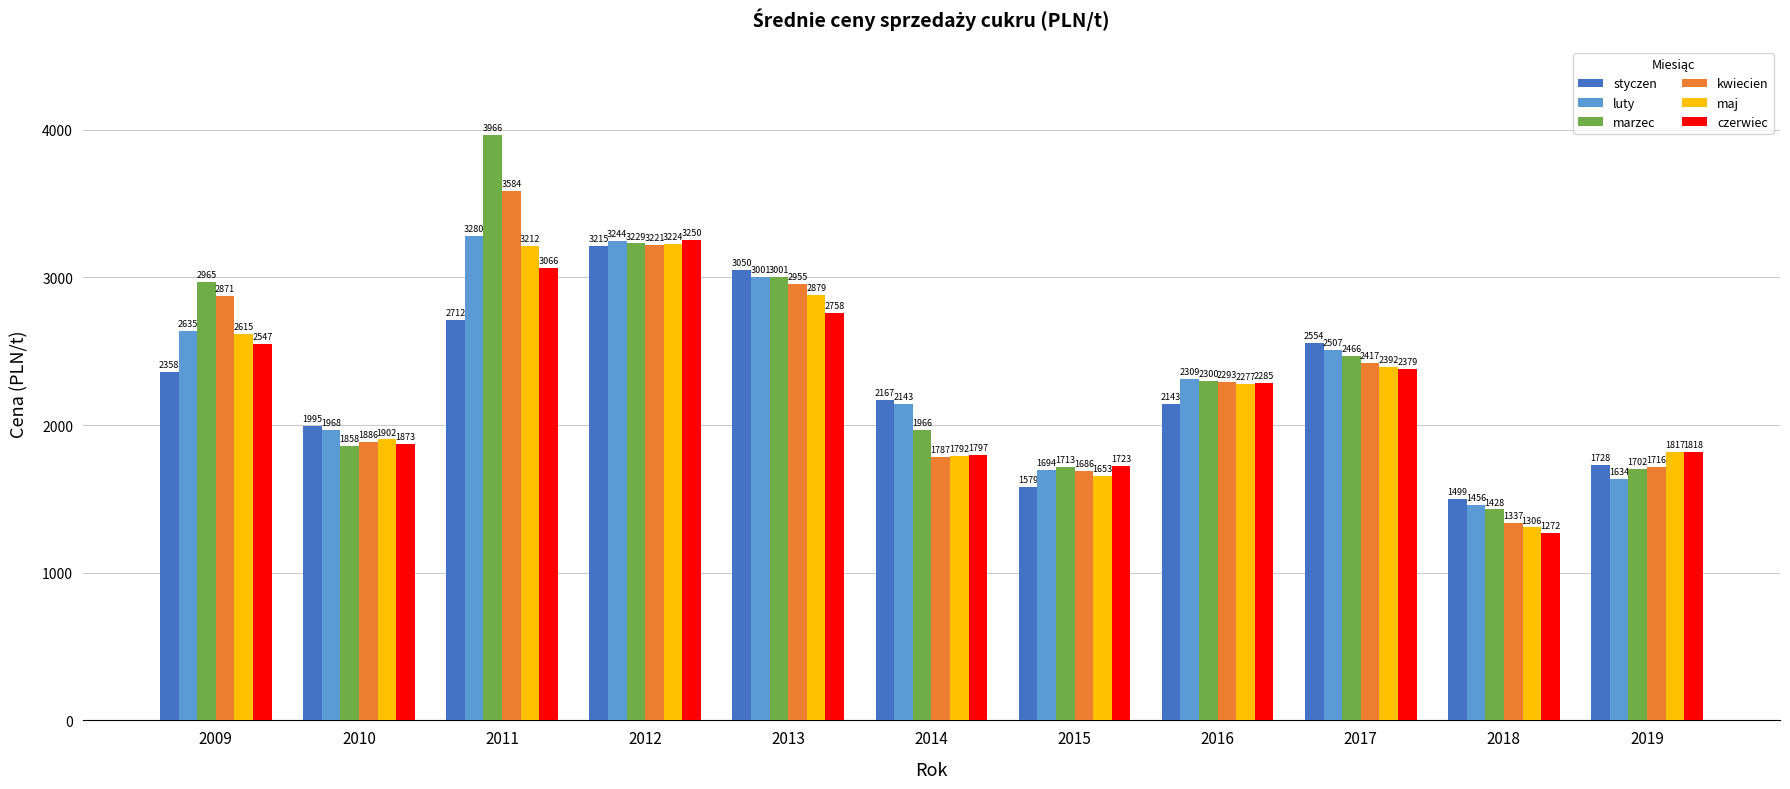

What is the difference between the highest and lowest values at 2013?

292.0